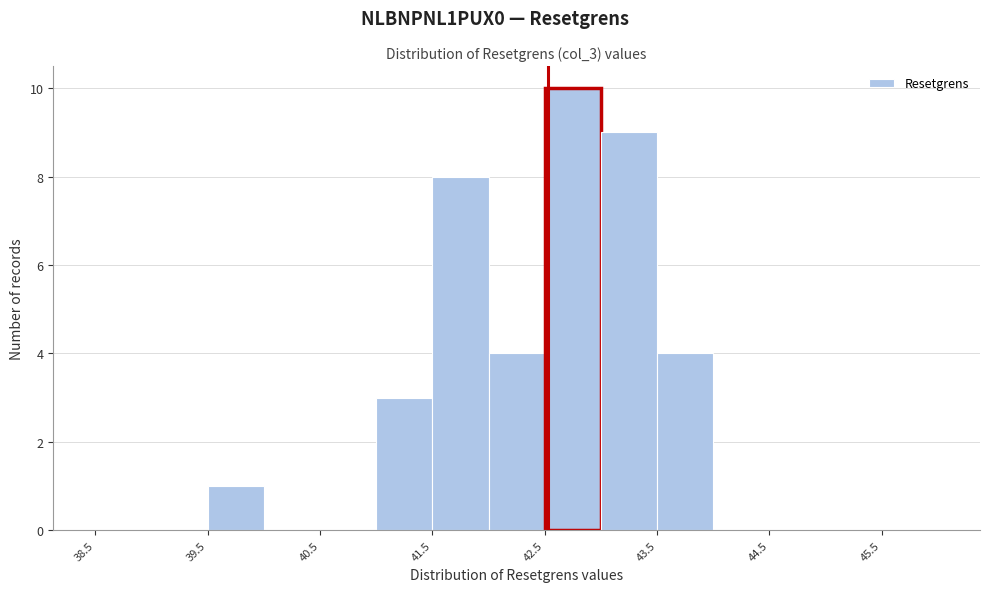

Reading left to right, transcribe this chart: for each bar, give the range it covers on the x-axis and its height. The values are not printed on the chart, so give them approximately, as read against the axis.

38.5 to 39.0: 0
39.0 to 39.5: 0
39.5 to 40.0: 1
40.0 to 40.5: 0
40.5 to 41.0: 0
41.0 to 41.5: 3
41.5 to 42.0: 8
42.0 to 42.5: 4
42.5 to 43.0: 10
43.0 to 43.5: 9
43.5 to 44.0: 4
44.0 to 44.5: 0
44.5 to 45.0: 0
45.0 to 45.5: 0
45.5 to 46.0: 0